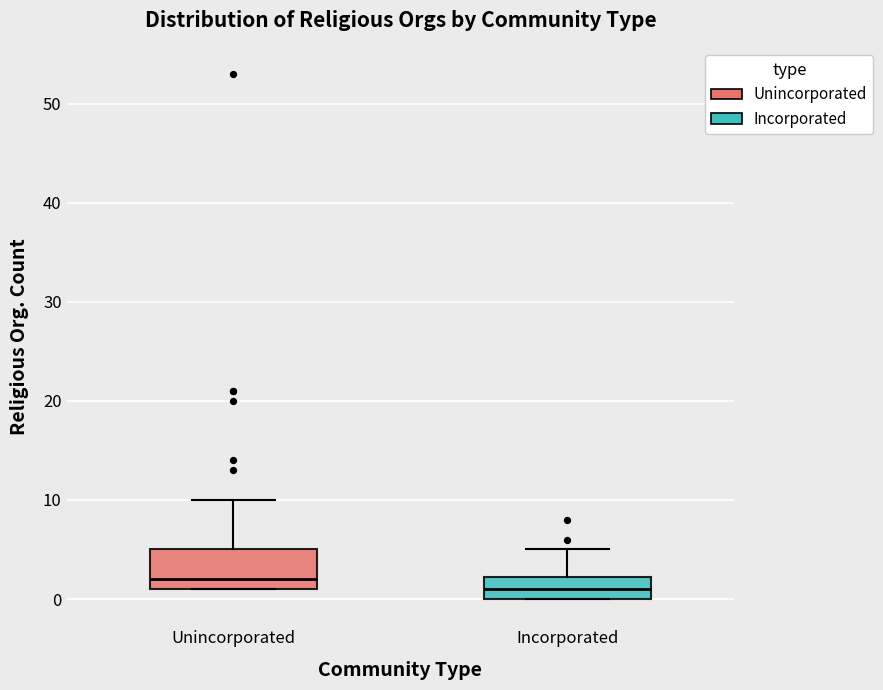

Reading left to right, transcribe this box plot: for each box, give where its median line is, the range the box spans, and where its two whiskers end, as read against the y-axis. The values are not printed on the chart, so give them approximately, as read against the axis.

Unincorporated: median 2, box 1 to 5, whiskers 1 to 10
Incorporated: median 1, box 0 to 2, whiskers 0 to 5